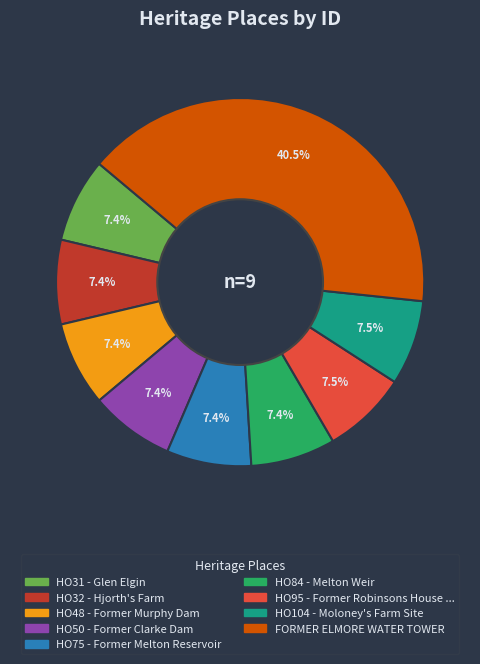

Does any single category account for the majority?

No